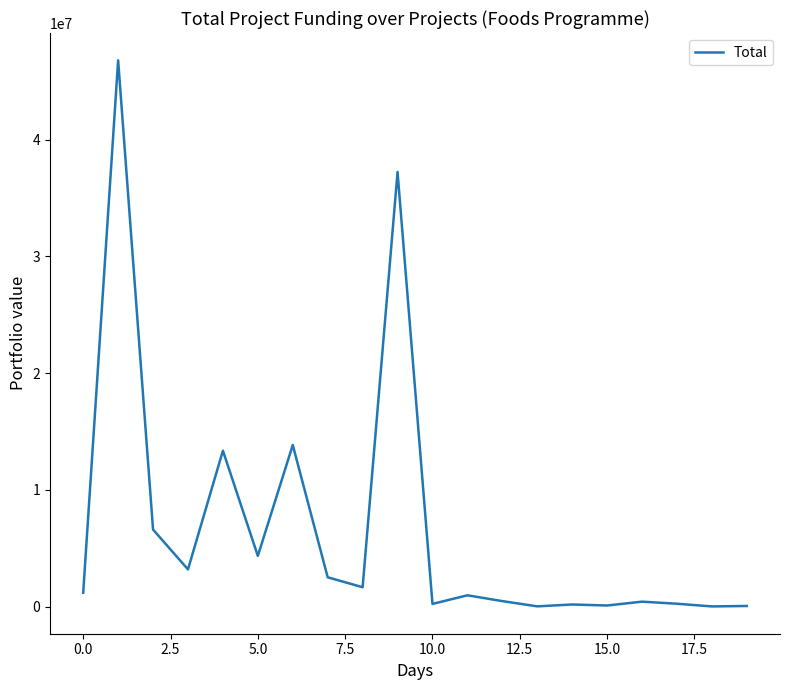

True or false: the data has more than 1 interior local peaks.

True